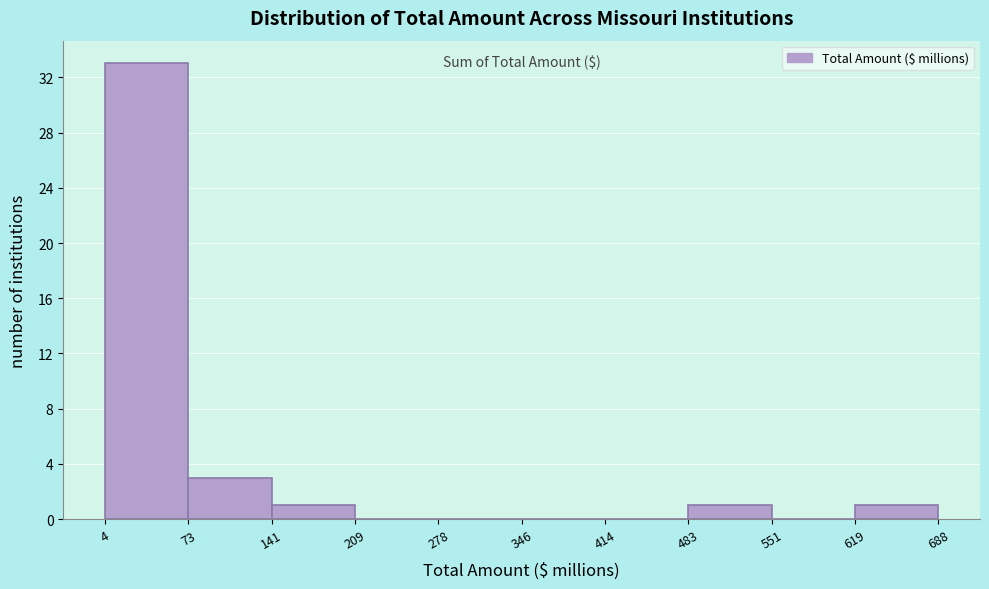

Reading left to right, list every bar in this chart as the range it spans on the x-axis followed by its height. The values are not printed on the chart, so give them approximately, as read against the axis.

4 to 73: 33
73 to 141: 3
141 to 209: 1
209 to 278: 0
278 to 346: 0
346 to 414: 0
414 to 483: 0
483 to 551: 1
551 to 619: 0
619 to 688: 1